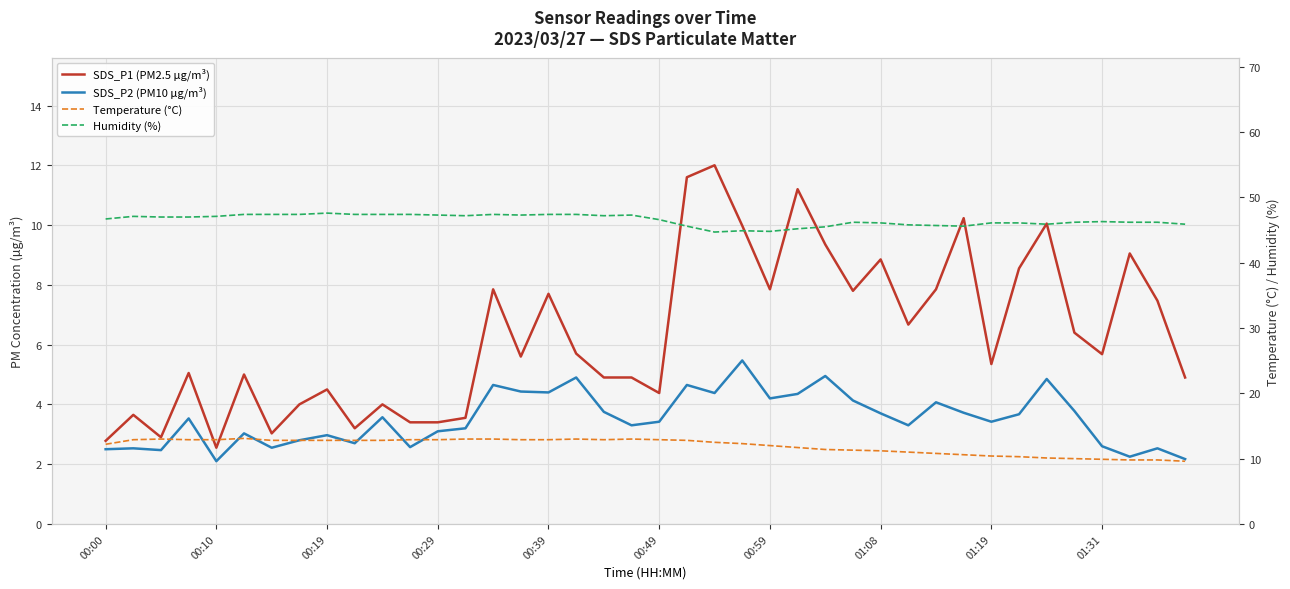

Reading left to right, what are all the values shown in this chart?

SDS_P1 (PM2.5 µg/m³): 2.8	3.6	2.9	5.0	2.5	5.0	3.0	4.0	4.5	3.2	4.0	3.4	3.4	3.5	7.8	5.6	7.7	5.7	4.9	4.9	4.4	11.6	12.0	10.0	7.8	11.2	9.3	7.8	8.8	6.7	7.8	10.2	5.3	8.6	10.1	6.4	5.7	9.1	7.5	4.9
SDS_P2 (PM10 µg/m³): 2.5	2.5	2.5	3.5	2.1	3.0	2.5	2.8	3.0	2.7	3.6	2.6	3.1	3.2	4.7	4.4	4.4	4.9	3.8	3.3	3.4	4.7	4.4	5.5	4.2	4.3	5.0	4.1	3.7	3.3	4.1	3.7	3.4	3.7	4.8	3.8	2.6	2.2	2.5	2.2
Temperature (°C): 12.2	12.9	13.0	12.9	12.9	13.1	12.8	12.8	12.8	12.8	12.8	12.9	12.9	13.0	13.0	12.9	12.9	13.0	12.9	13.0	12.9	12.8	12.5	12.3	12.0	11.7	11.4	11.3	11.2	11.0	10.8	10.6	10.4	10.3	10.1	10.0	9.9	9.8	9.8	9.6
Humidity (%): 46.7	47.1	47.0	47.0	47.1	47.4	47.4	47.4	47.6	47.4	47.4	47.4	47.3	47.2	47.4	47.3	47.4	47.4	47.2	47.3	46.6	45.6	44.7	44.9	44.8	45.2	45.5	46.2	46.1	45.8	45.7	45.6	46.1	46.1	45.9	46.2	46.3	46.2	46.2	45.9